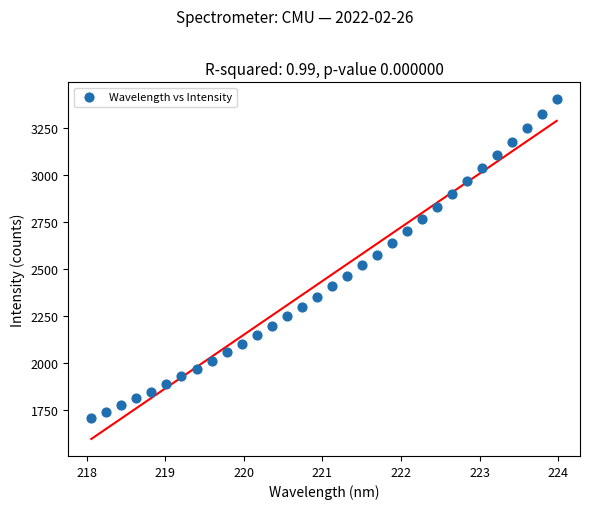

What is the range of Y values (max minus min)?

1697.7